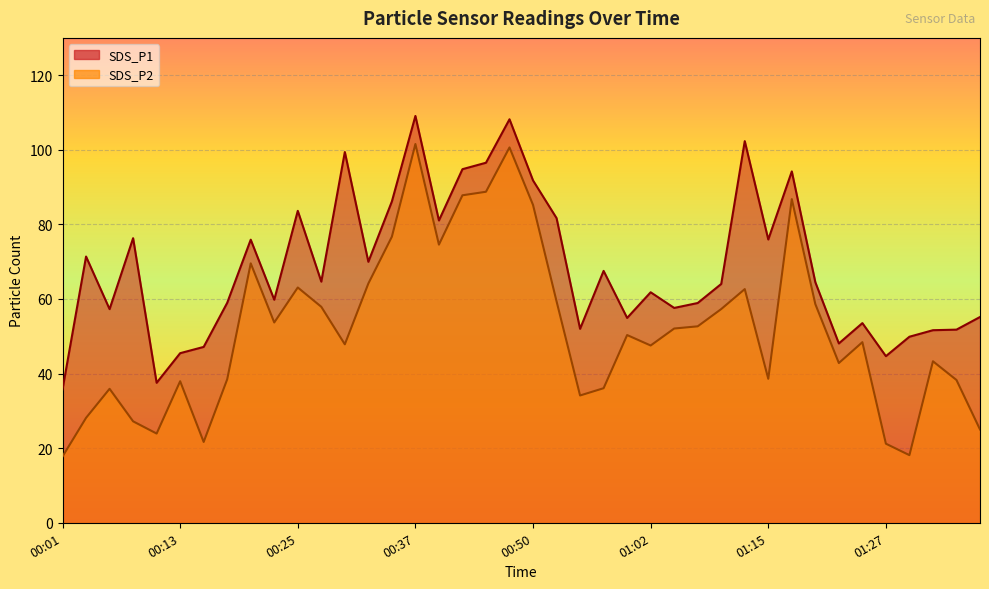

How many interior local peaks does the SDS_P2 series have?

11